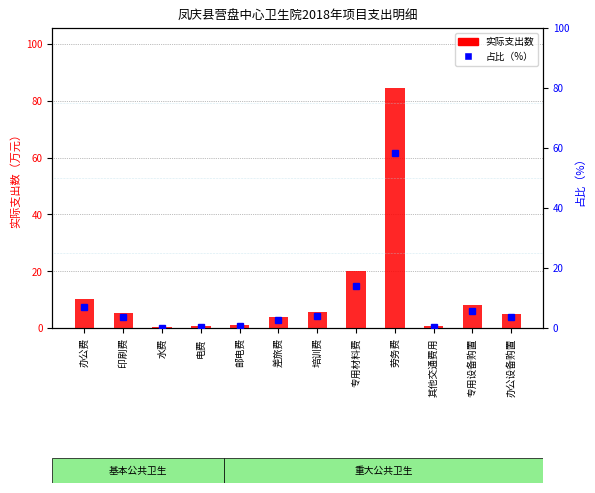

At which category is the sum across all series the highest?

劳务费